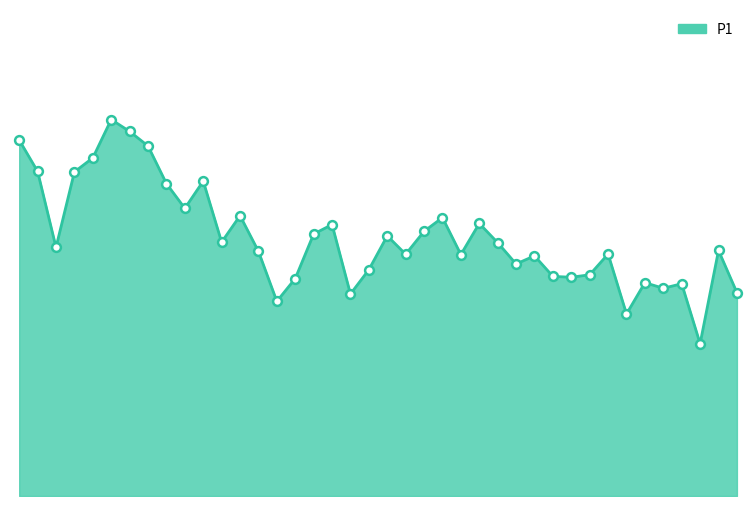

Is this an area chart (filled region under the line)?

Yes